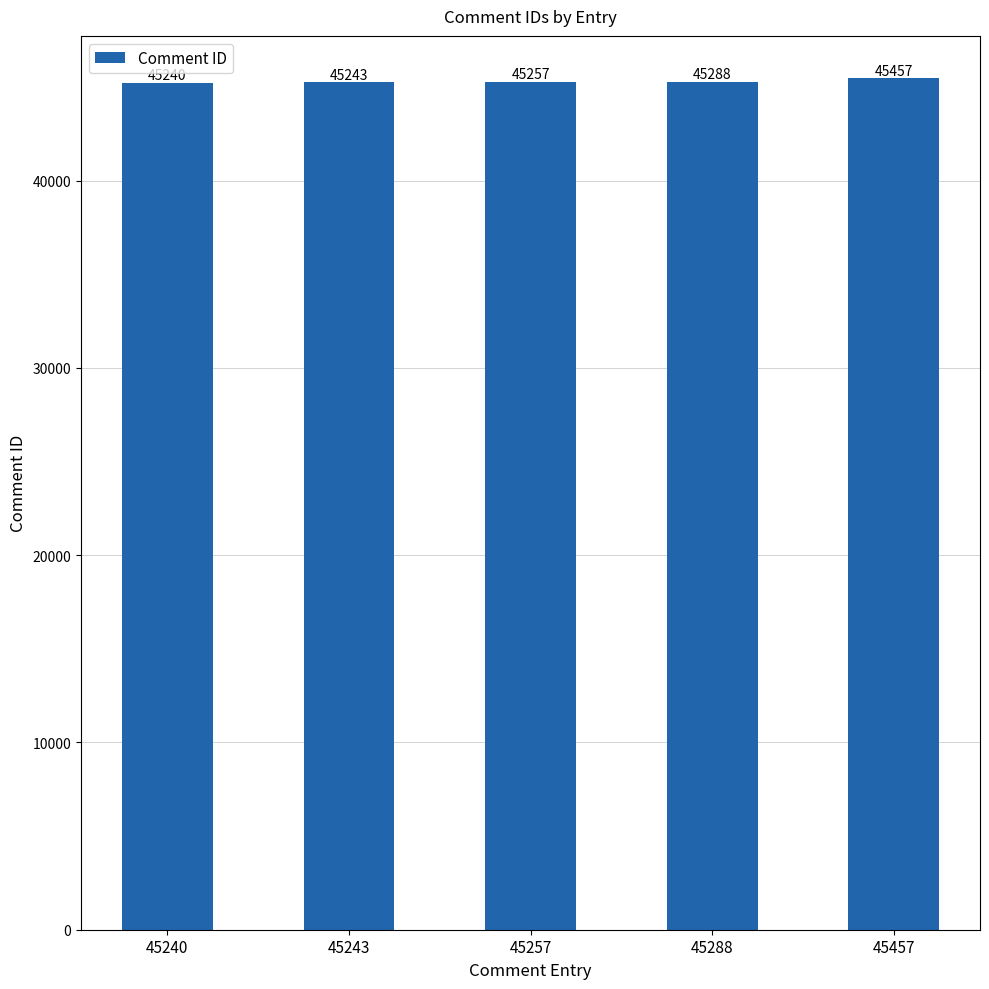

List the labels in order of value, smallest first.

45240, 45243, 45257, 45288, 45457